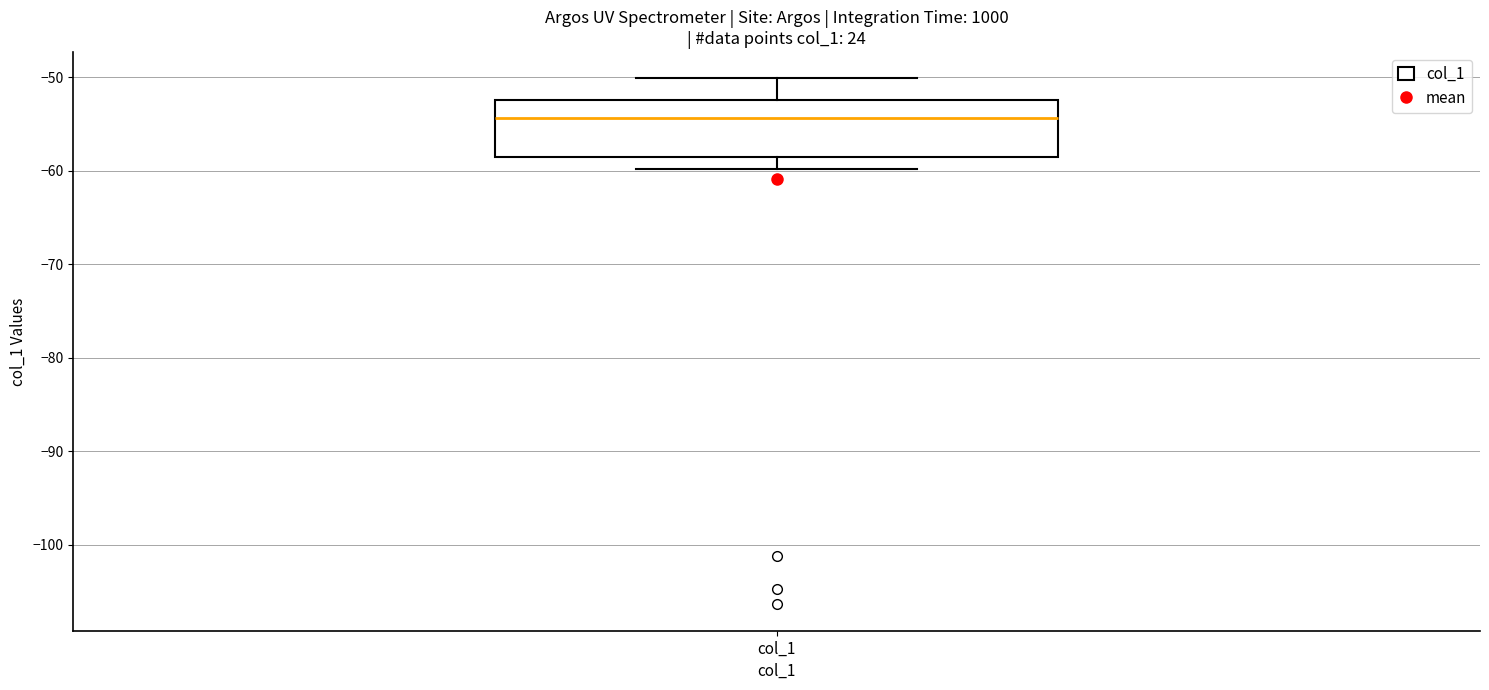

Where is the upper edge of the box for col_1 on the y-axis? The values are not printed on the chart, so give them approximately, as read against the axis.

-52